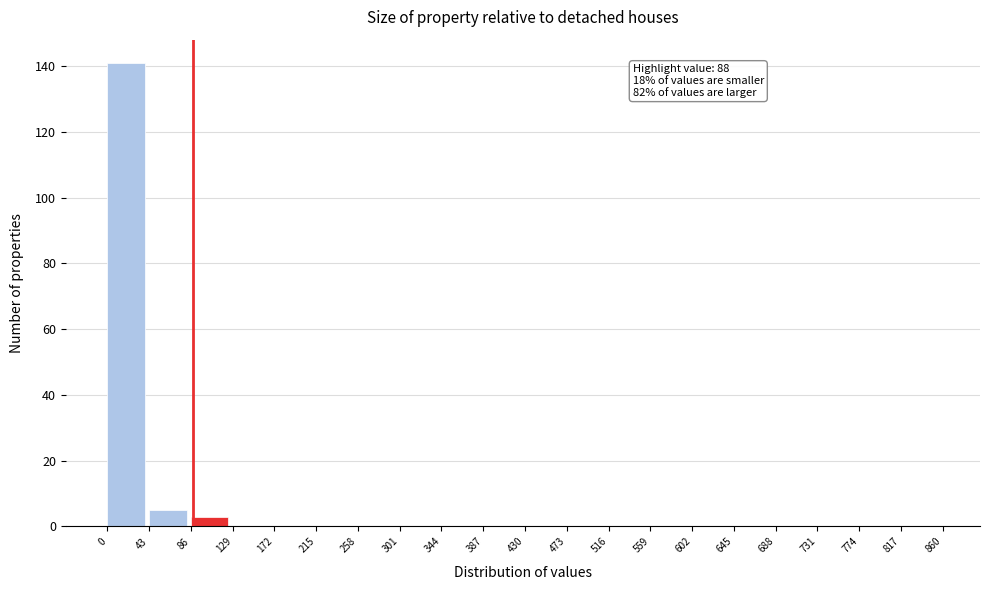

Which range on the x-axis has the tallest bar?

0 to 43